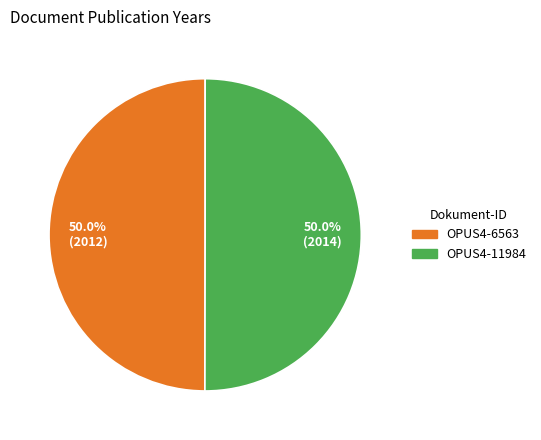

To the nearest percent, what percentage of the pie is OPUS4-6563?

50%